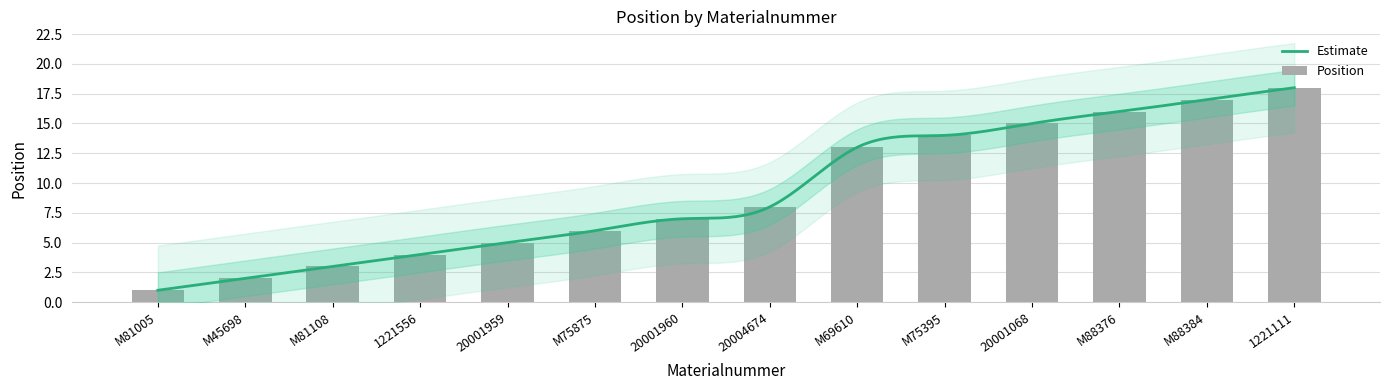

What is the difference between the values at 20001068 and M69610?

2